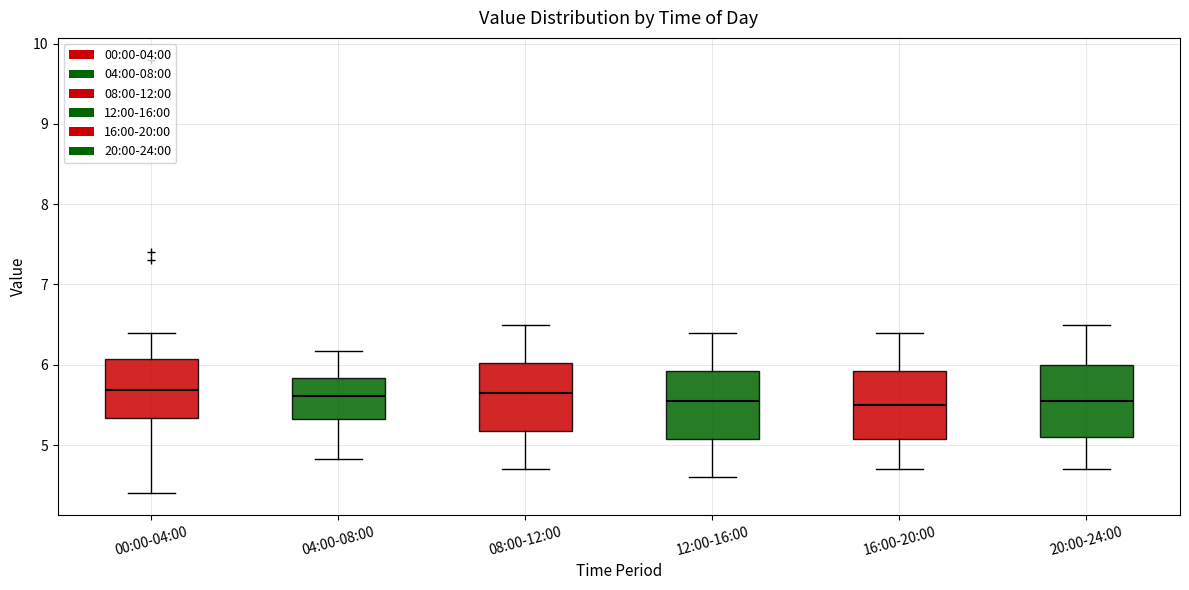

Where does the median line of the box for 00:00-04:00 sit on the y-axis? The values are not printed on the chart, so give them approximately, as read against the axis.

5.7